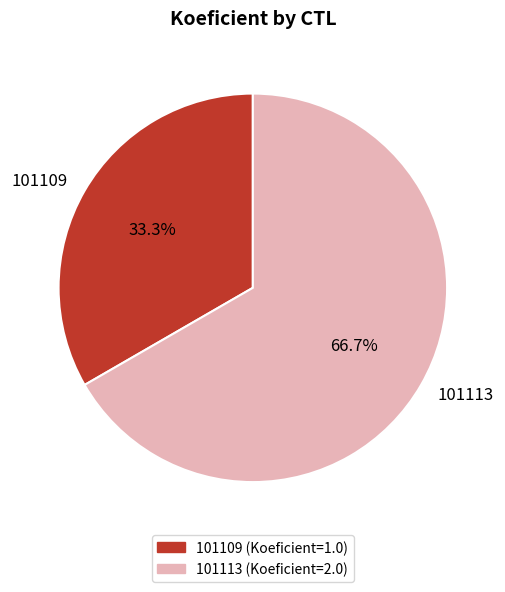

What percentage is the 101113 slice, to the nearest percent?

67%